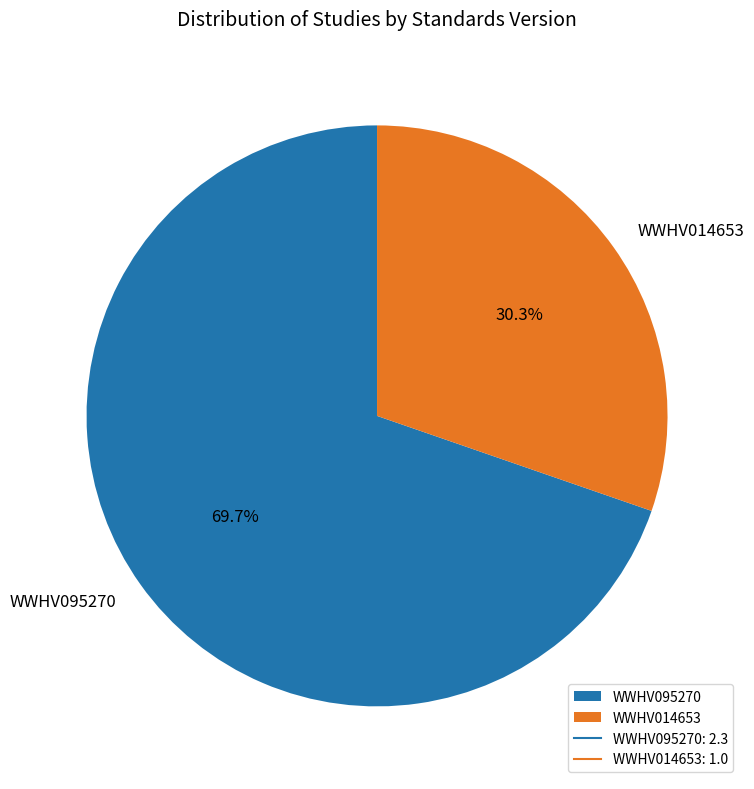

True or false: WWHV095270 accounts for 70% of the total.

True